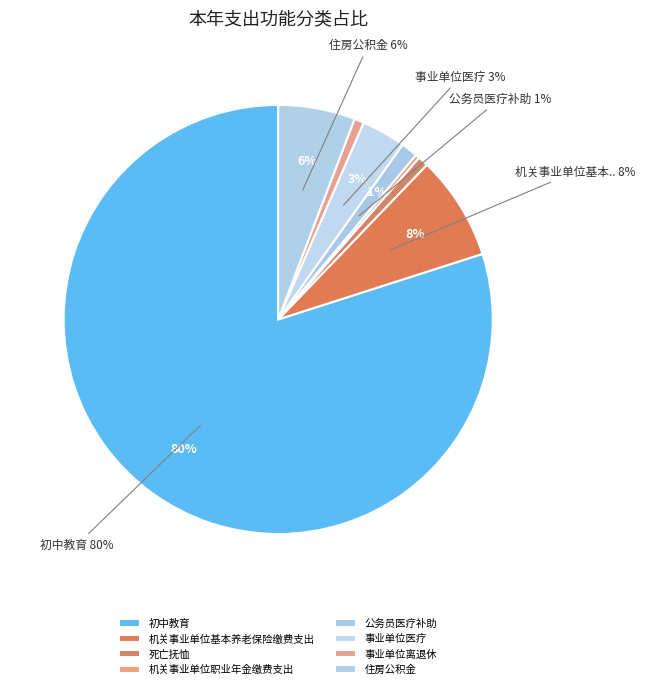

Do 机关事业单位基本养老保险缴费支出 and 机关事业单位职业年金缴费支出 together represent more than half of the pie?

No